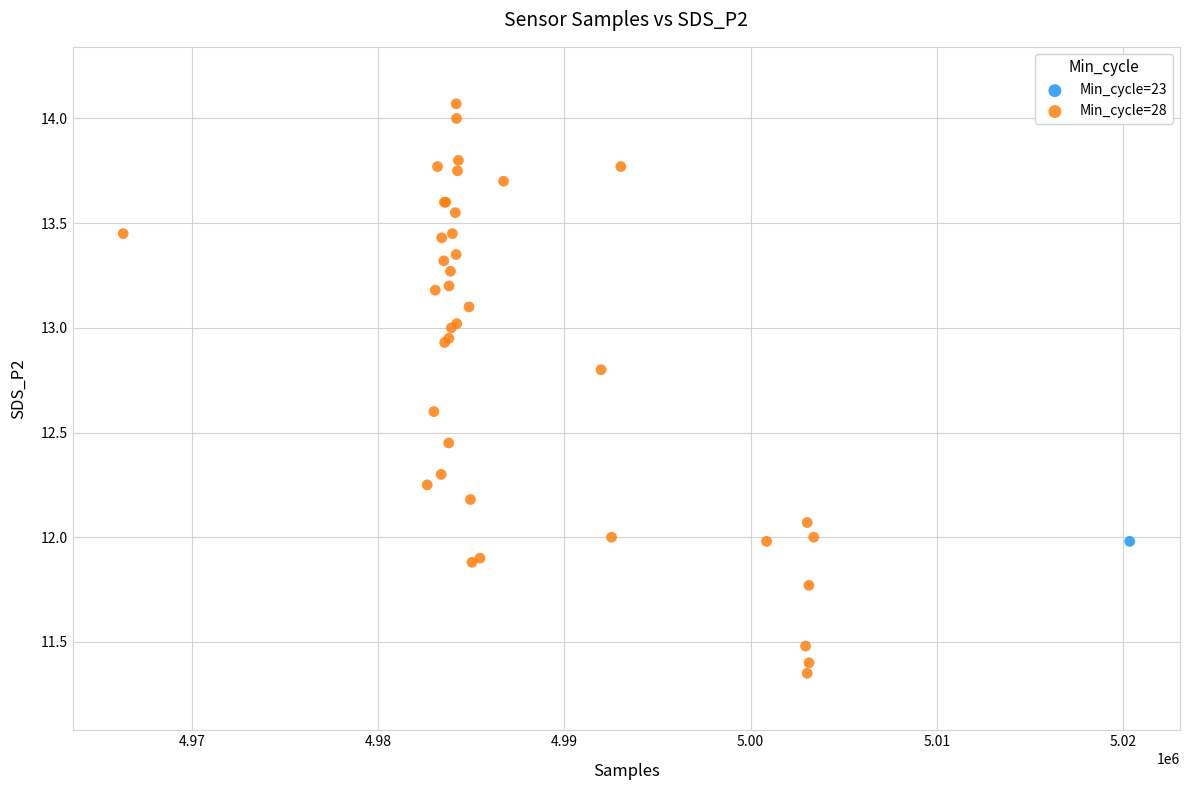

What are all the series names shown in the legend?

Min_cycle=23, Min_cycle=28